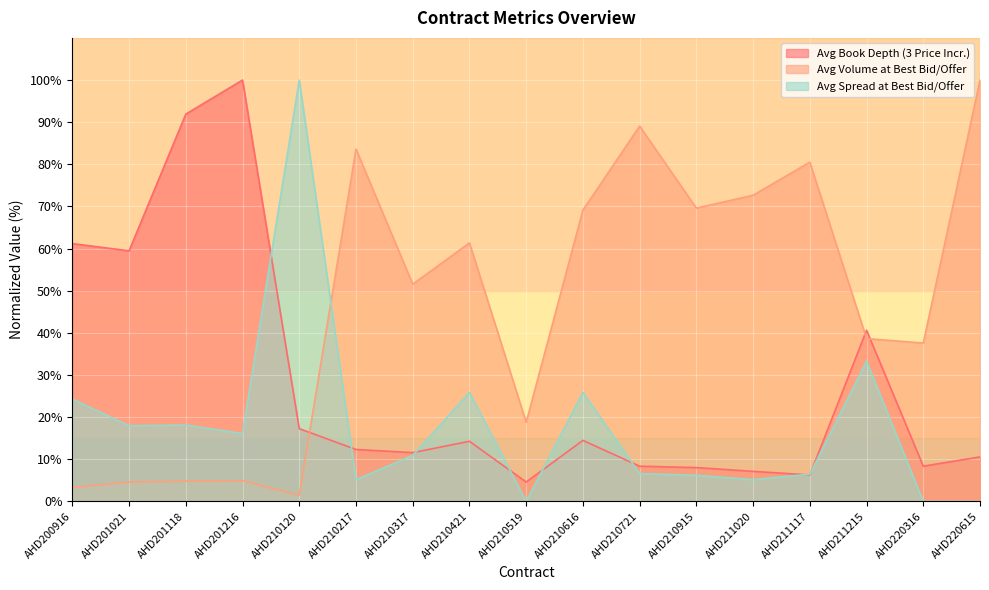

Rank the series at AHD211020 from highest to lowest value.

Avg Volume at Best Bid/Offer, Avg Book Depth (3 Price Incr.), Avg Spread at Best Bid/Offer